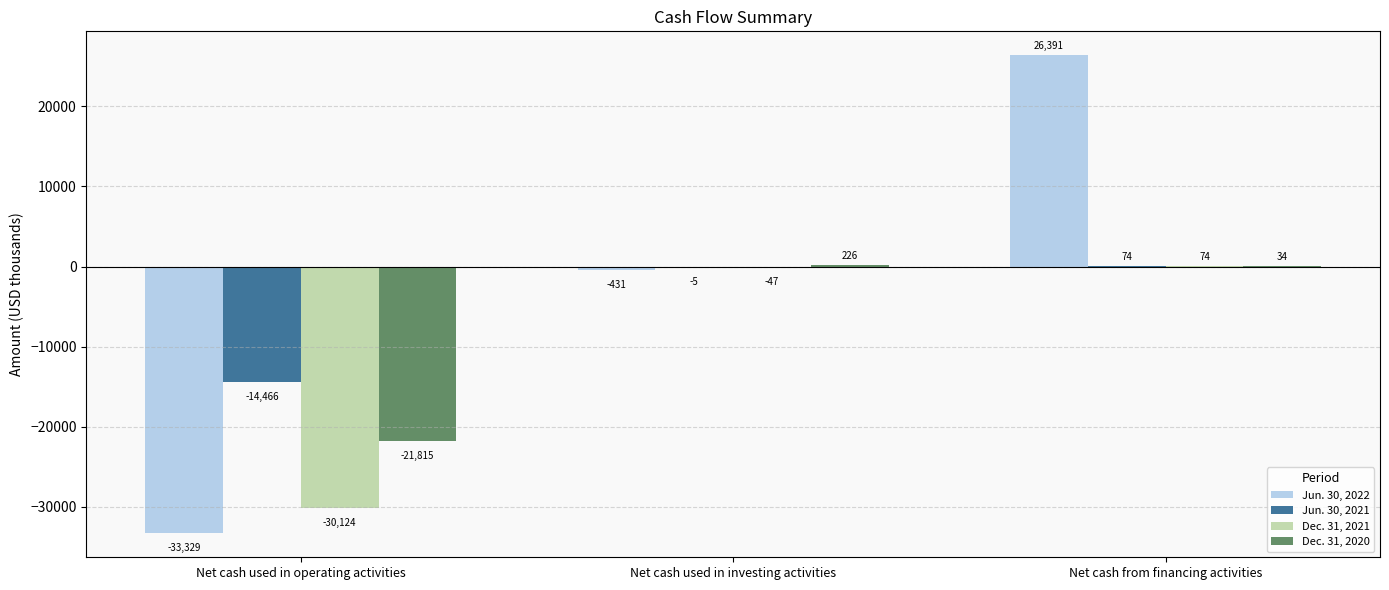

How many groups of bars are there?

3